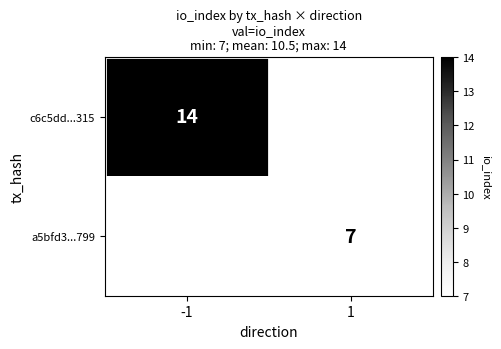

The value of a5bfd3...799 at 1 is 4.3. True or false?

False